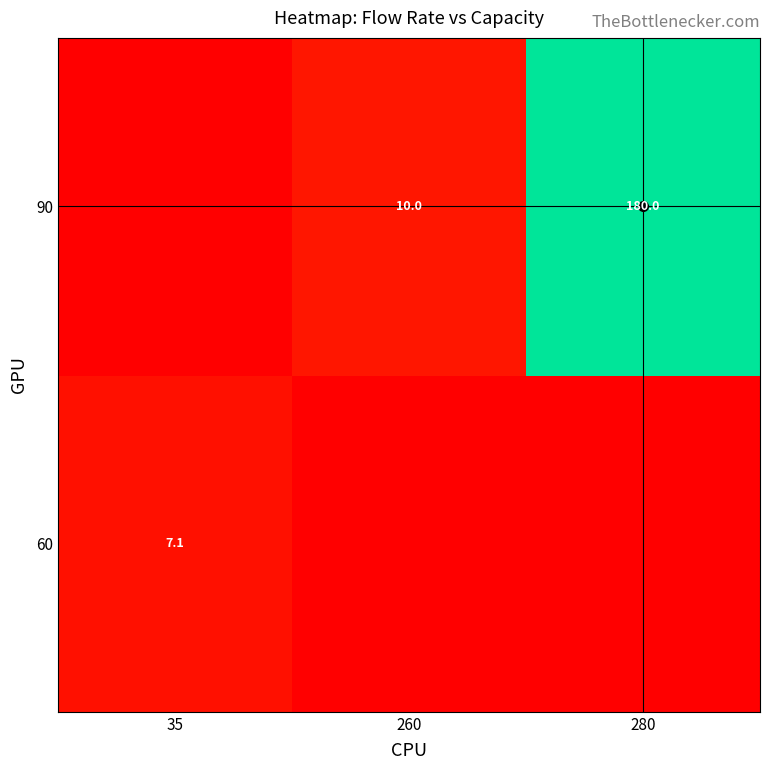

Is it true that 60 equals 7.1 at 35?

True